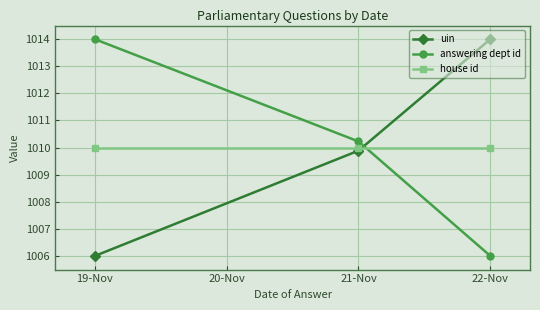

What is the maximum value shown in the chart?

1014.0